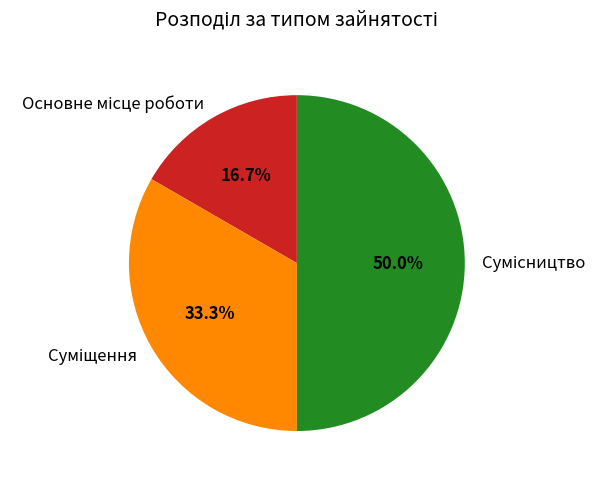

Does Сумісництво account for over 50% of the chart?

No